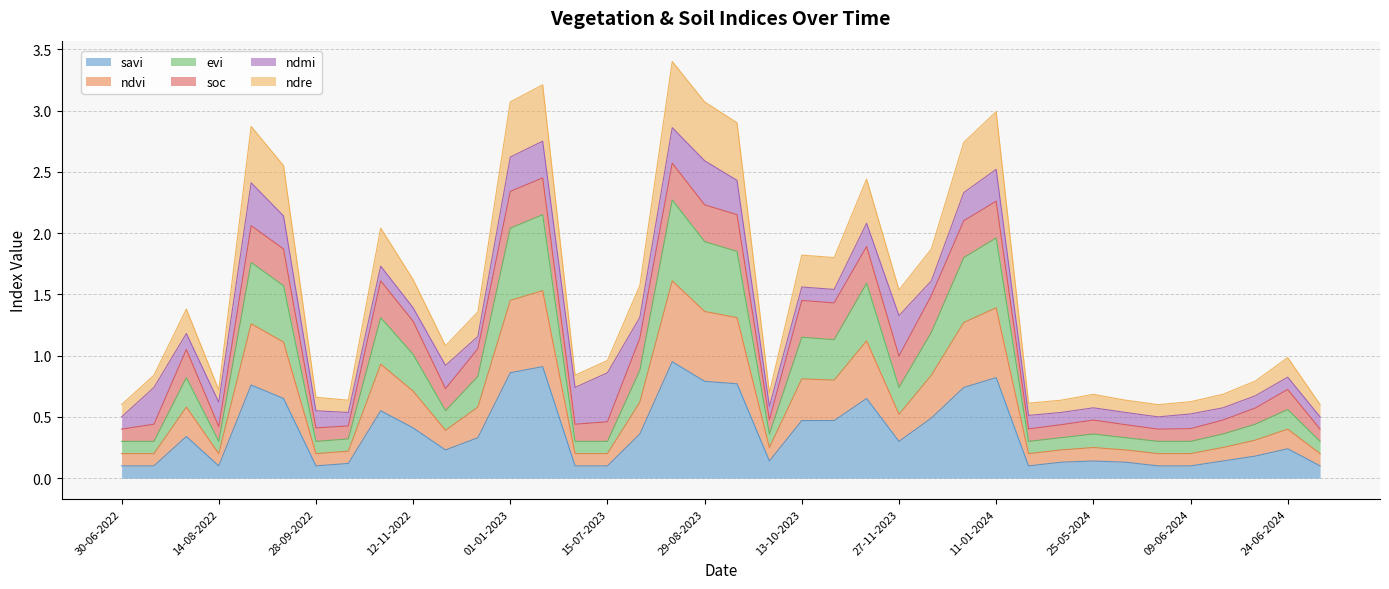

At which category does evi reach its first local valley?

14-08-2022